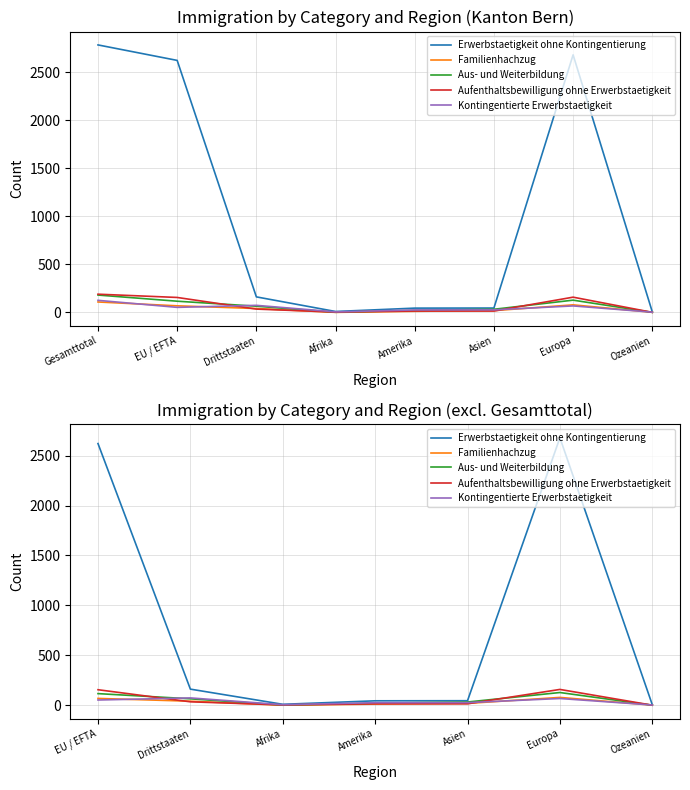

Reading right to left, transcribe all the data shown in this chart.

Erwerbstaetigkeit ohne Kontingentierung: 5	2679	45	44	9	161	2621
Familienhachzug: 1	78	18	11	0	40	68
Aus- und Weiterbildung: 0	127	32	20	1	64	116
Aufenthaltsbewilligung ohne Erwerbstaetigkeit: 0	158	14	14	3	34	155
Kontingentierte Erwerbstaetigkeit: 2	67	26	25	5	73	52